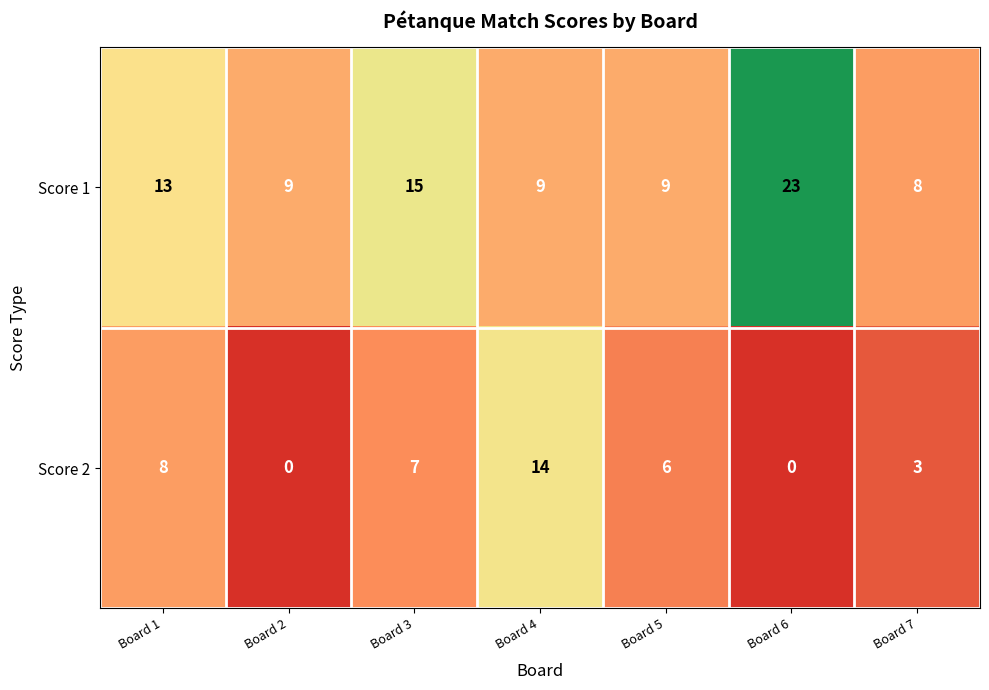

What is the total value across all series at Board 7?

11